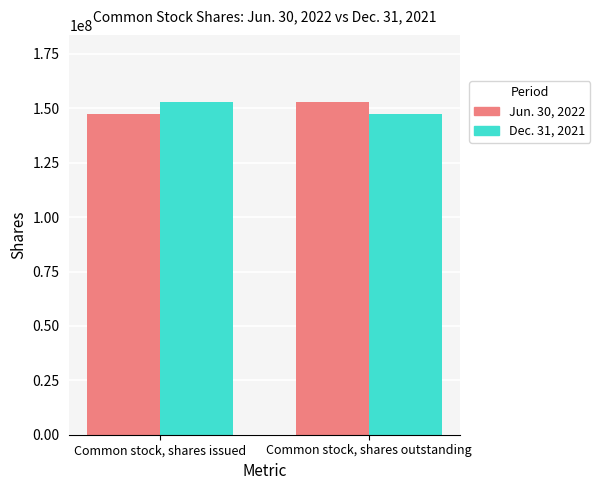

How many values in the Dec. 31, 2021 series are below 153150766?

1